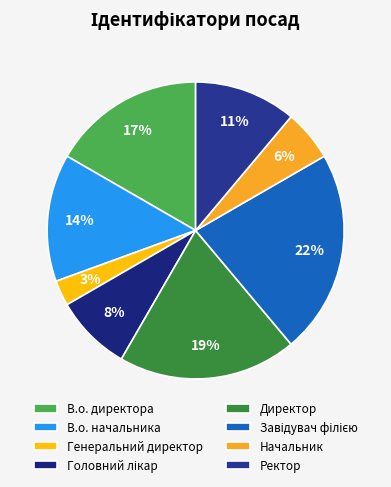

What percentage is the В.о. директора slice, to the nearest percent?

17%